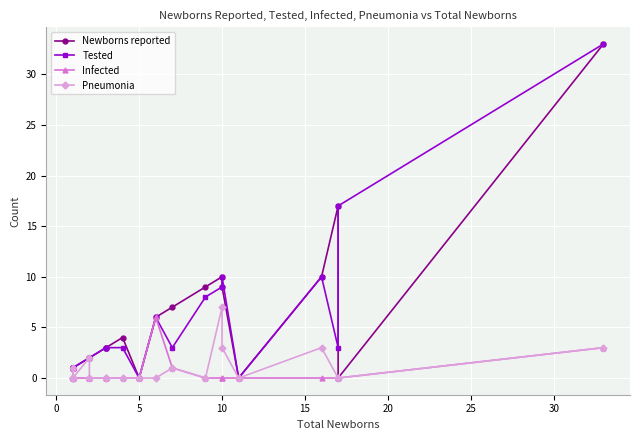

What is the highest value of the Newborns reported series?

33